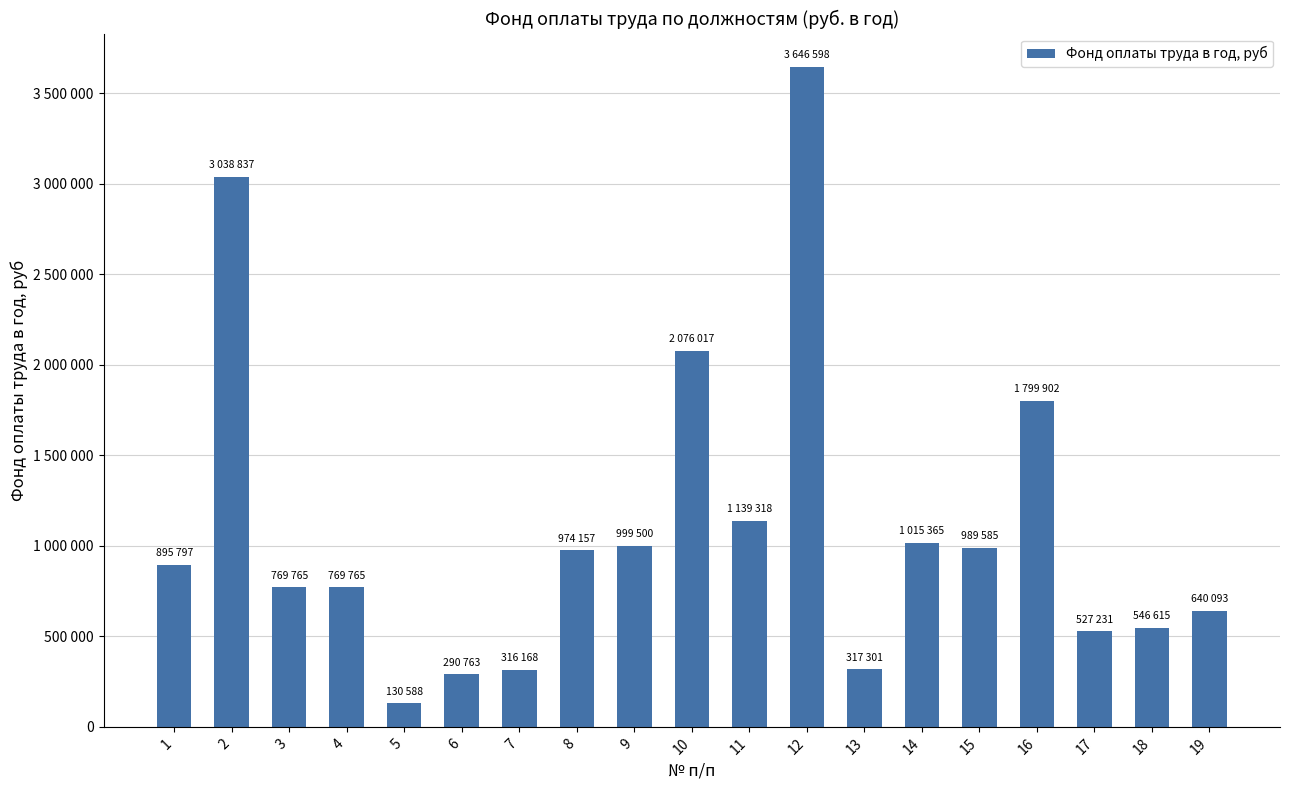

What is the difference between the maximum and second lowest values?

3355835.3